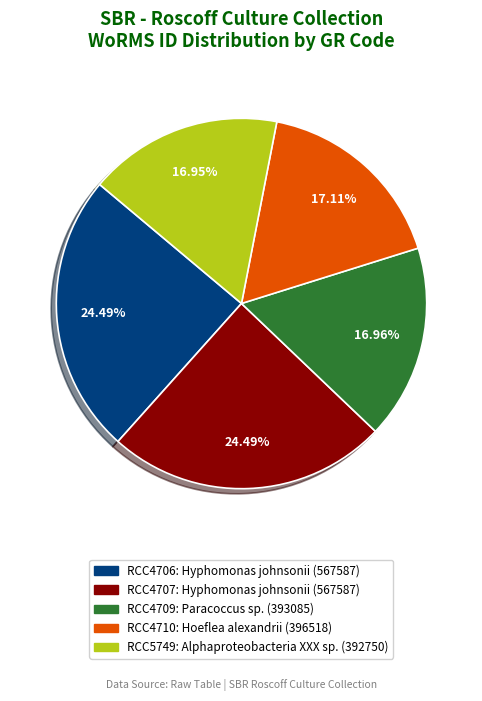

Is there any slice that represents more than half of the pie?

No